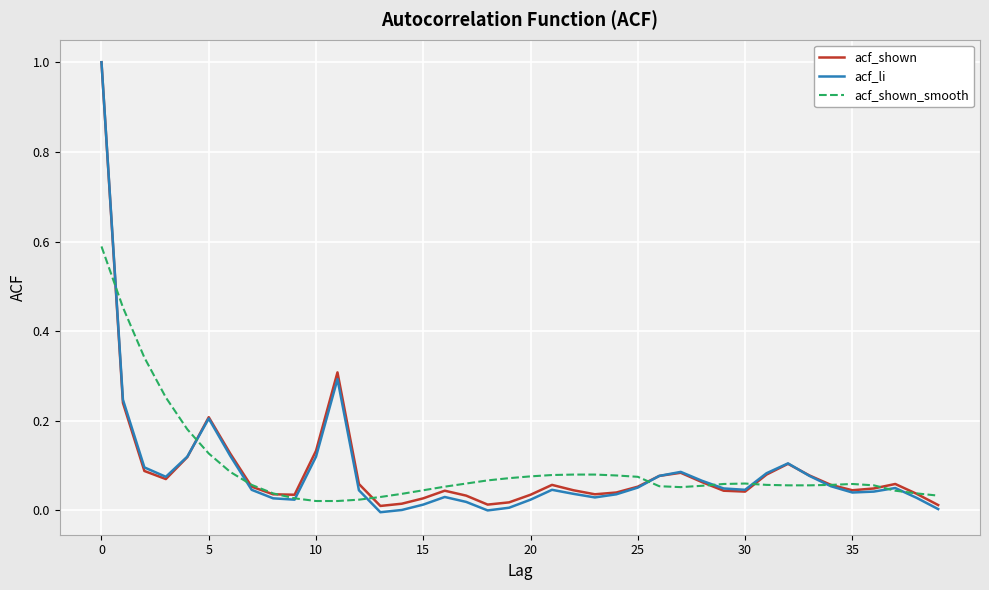

Which series has the largest range (max minus min)?

acf_li